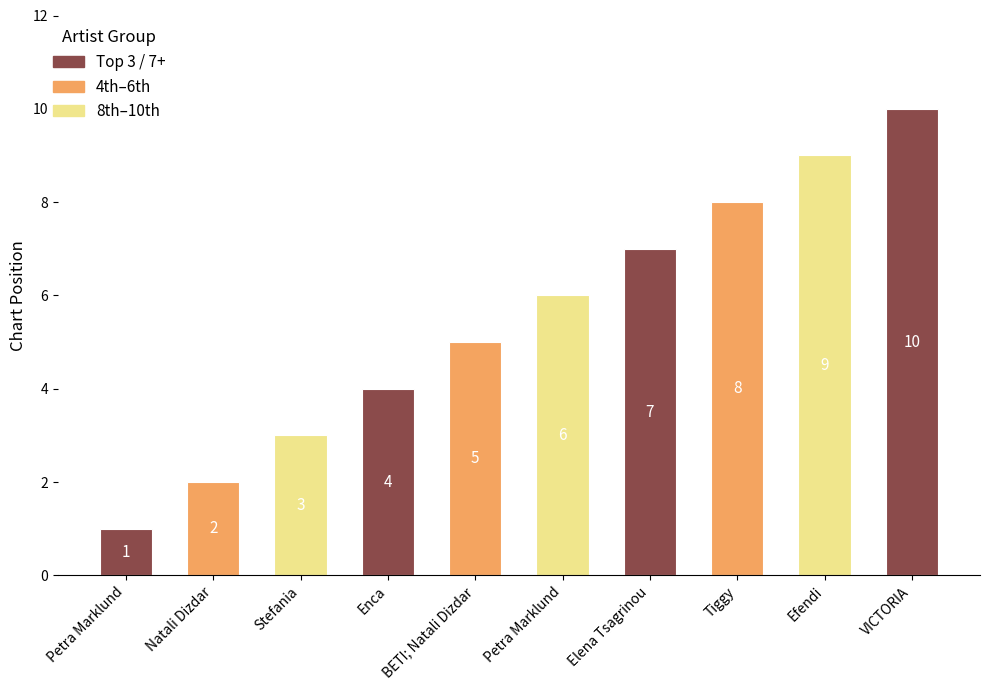

Rank the categories by value from highest to lowest.

VICTORIA, Efendi, Tiggy, Elena Tsagrinou, Petra Marklund, BETI; Natali Dizdar, Enca, Stefania, Natali Dizdar, Petra Marklund